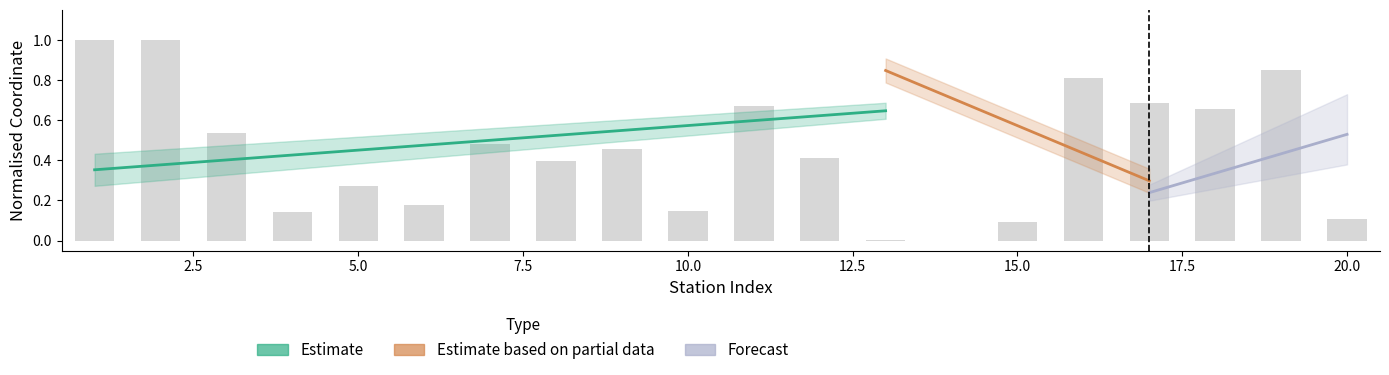

What is the maximum value shown in the chart?

1.0